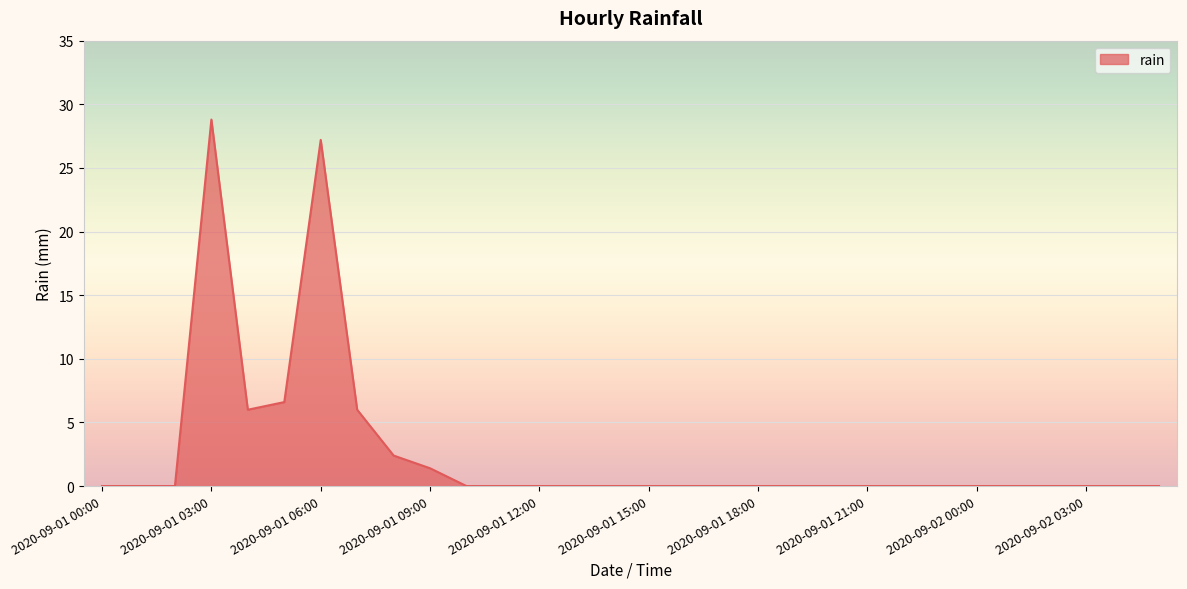

What is the difference between the second highest and second lowest values?

27.2